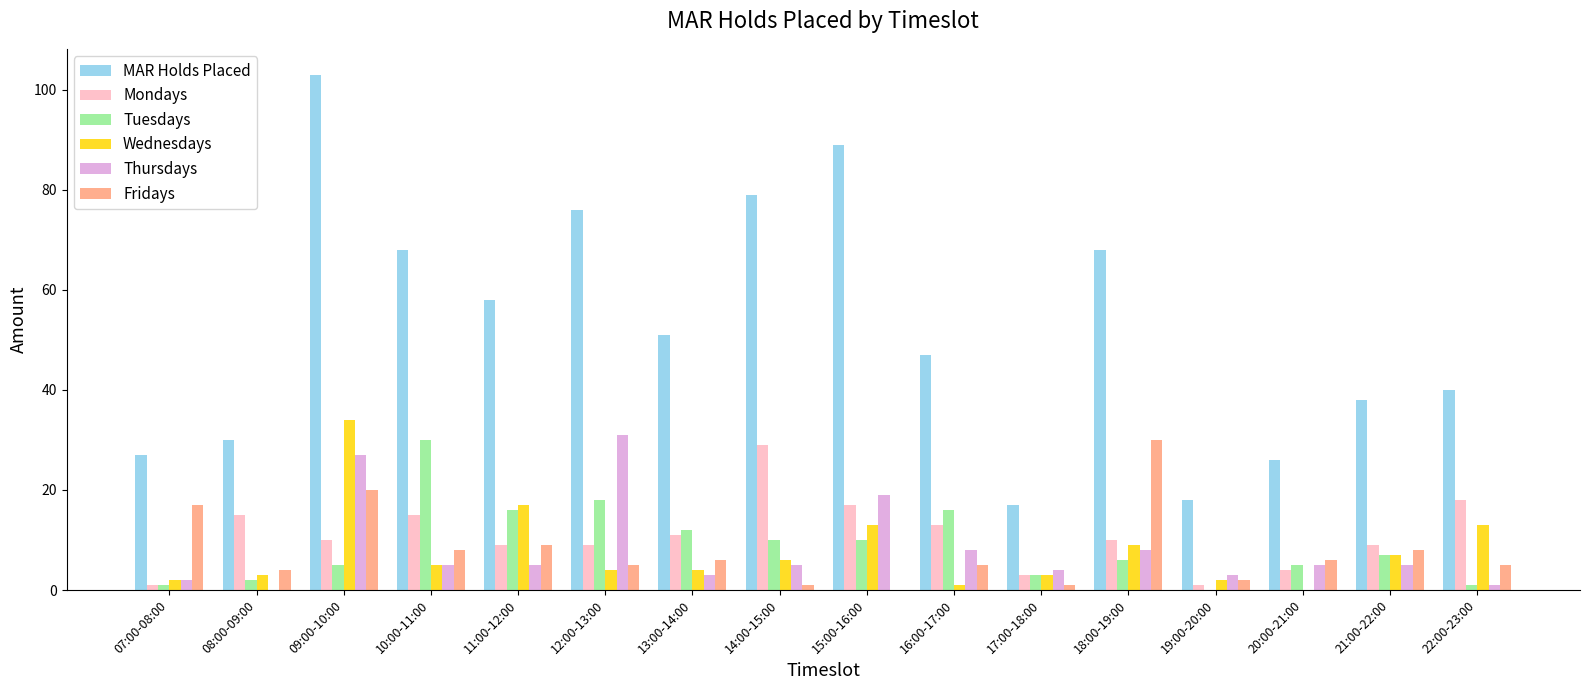

What is the sum of all Fridays values?

127